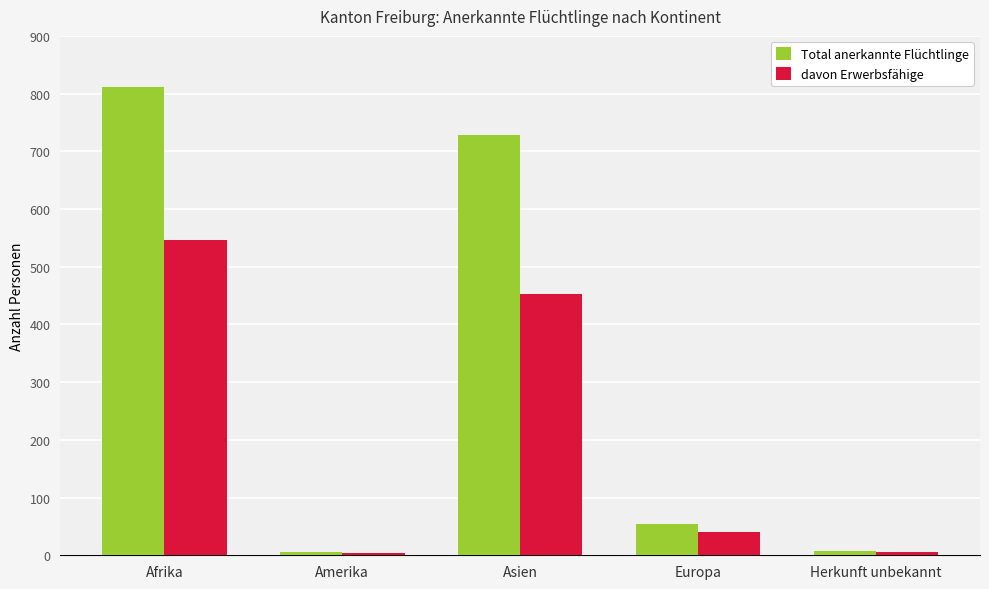

What is the label of the 4th bar from the left?

Europa